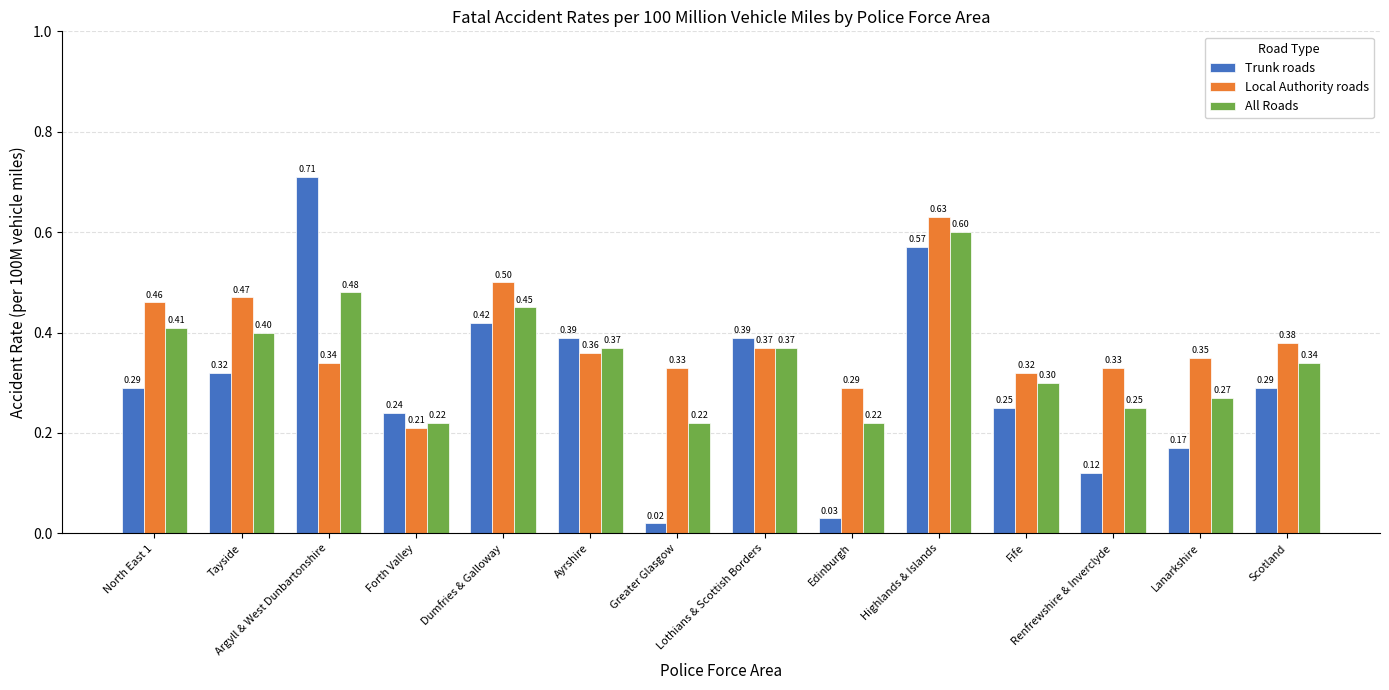

Between Ayrshire and Lothians & Scottish Borders, which series saw the biggest shift?

Local Authority roads